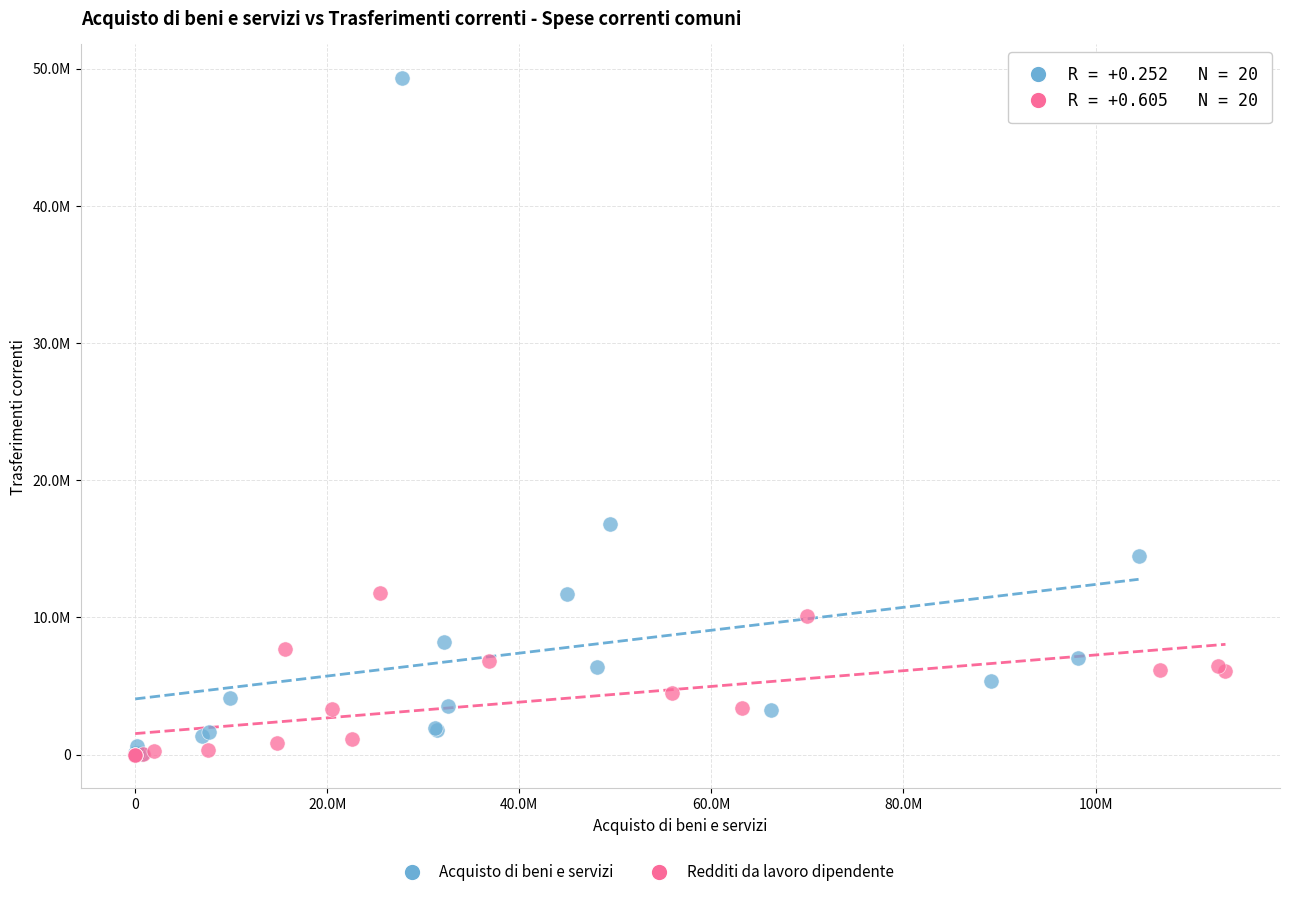

Which series contains the highest Y value?

Acquisto di beni e servizi